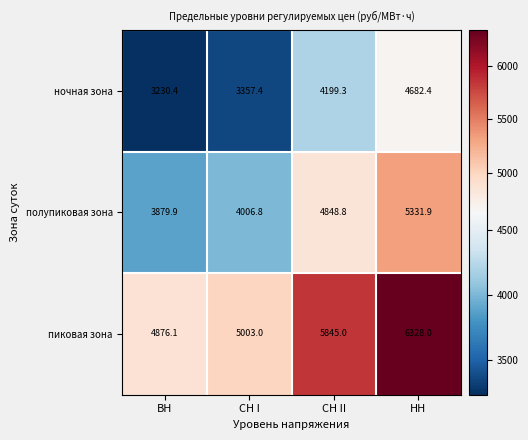

What is the average value of the пиковая зона series?

5513.0